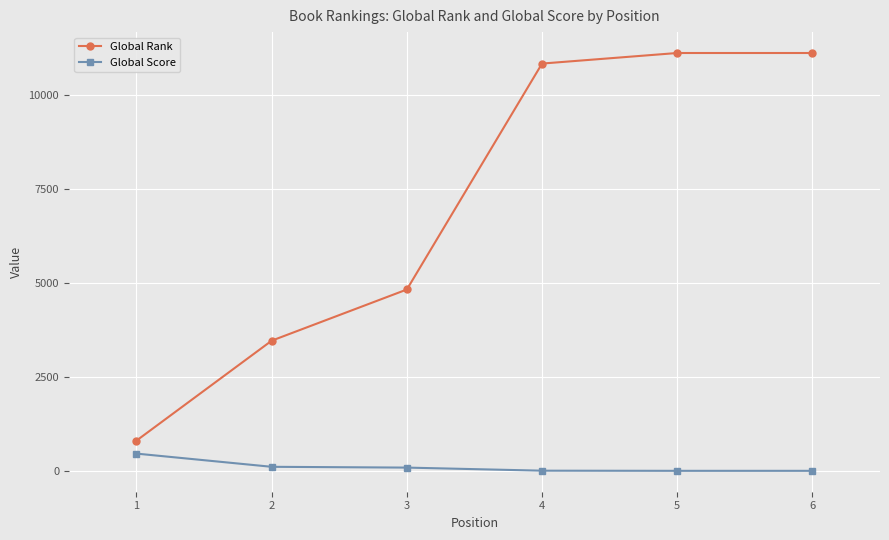

What is the greatest value displayed?

11112